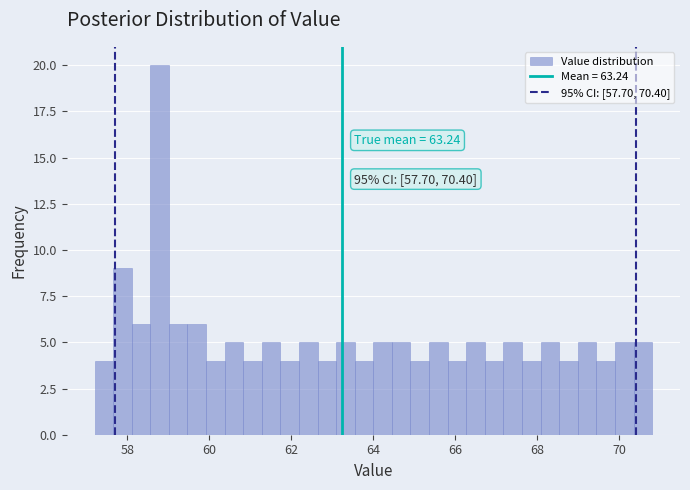

Around what value on the x-axis is the tallest bar? Give the approximate position of its centre, as read against the axis.

58.8